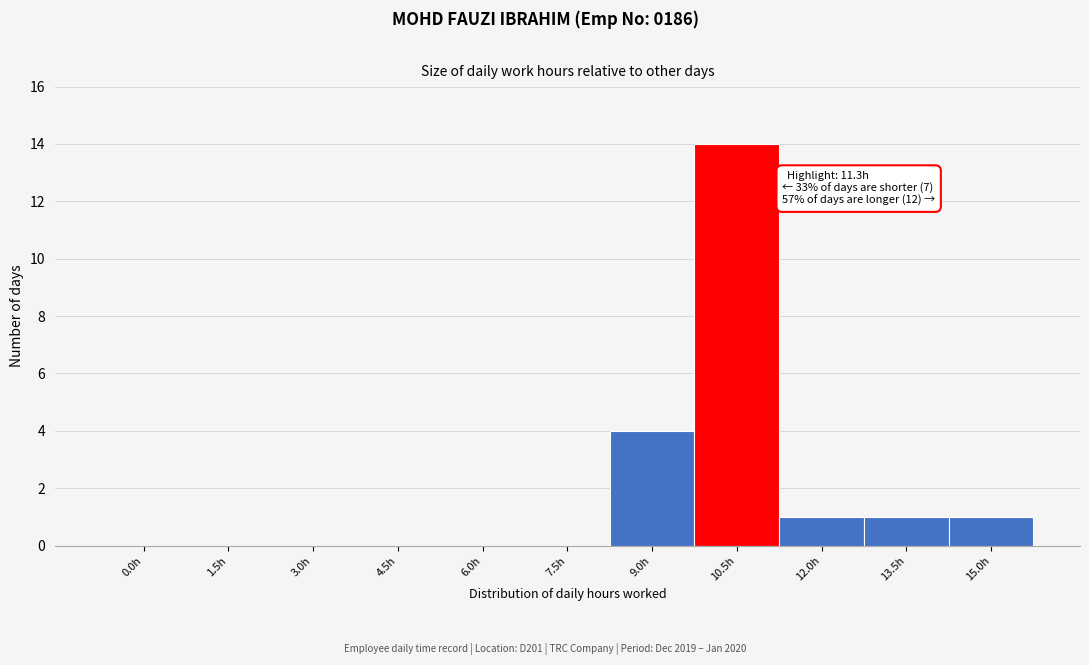

Reading left to right, transcribe all the data shown in this chart.

0.0h=0	1.5h=0	3.0h=0	4.5h=0	6.0h=0	7.5h=0	9.0h=4	10.5h=14	12.0h=1	13.5h=1	15.0h=1